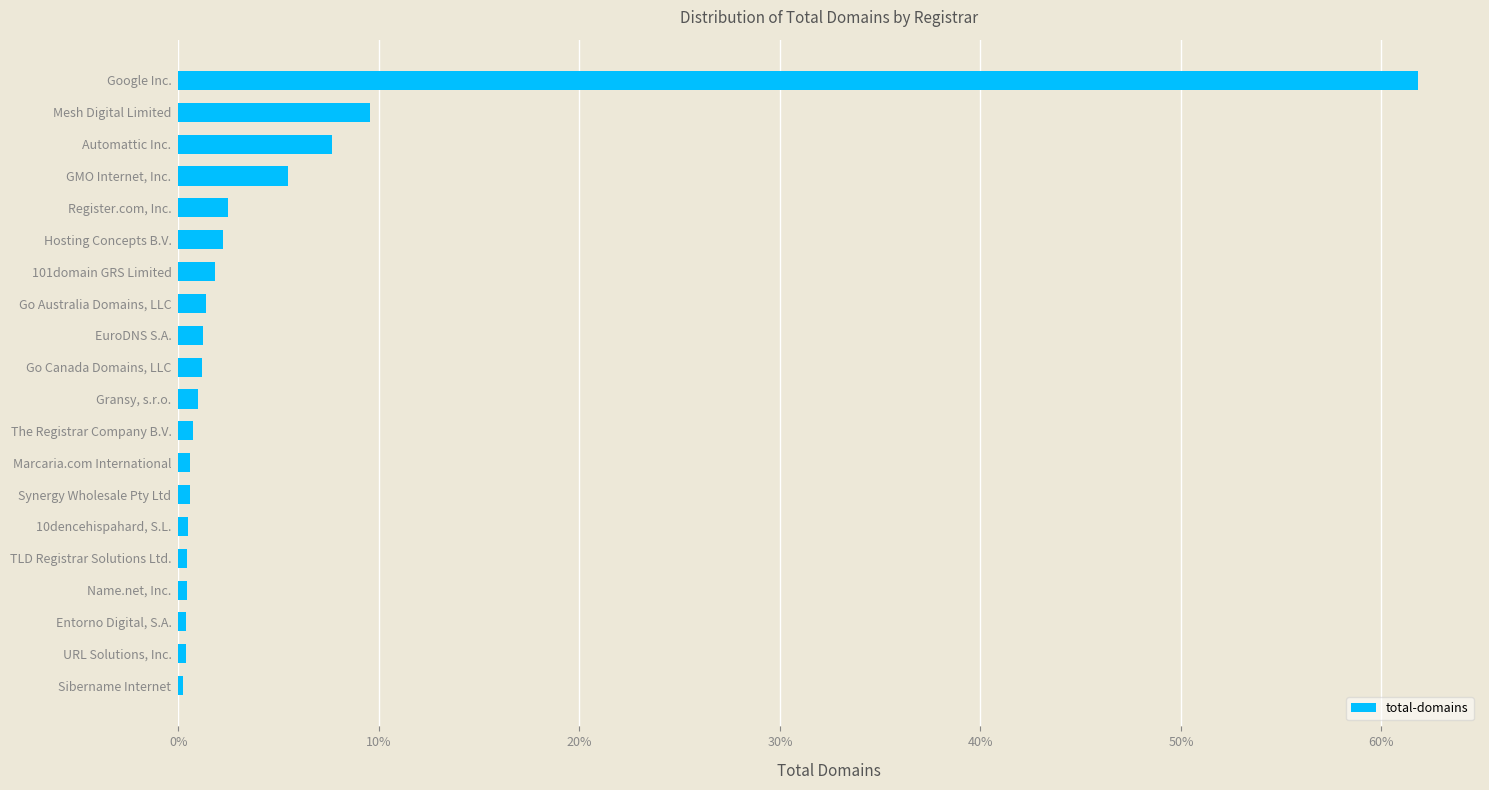

Are the bars horizontal?

Yes